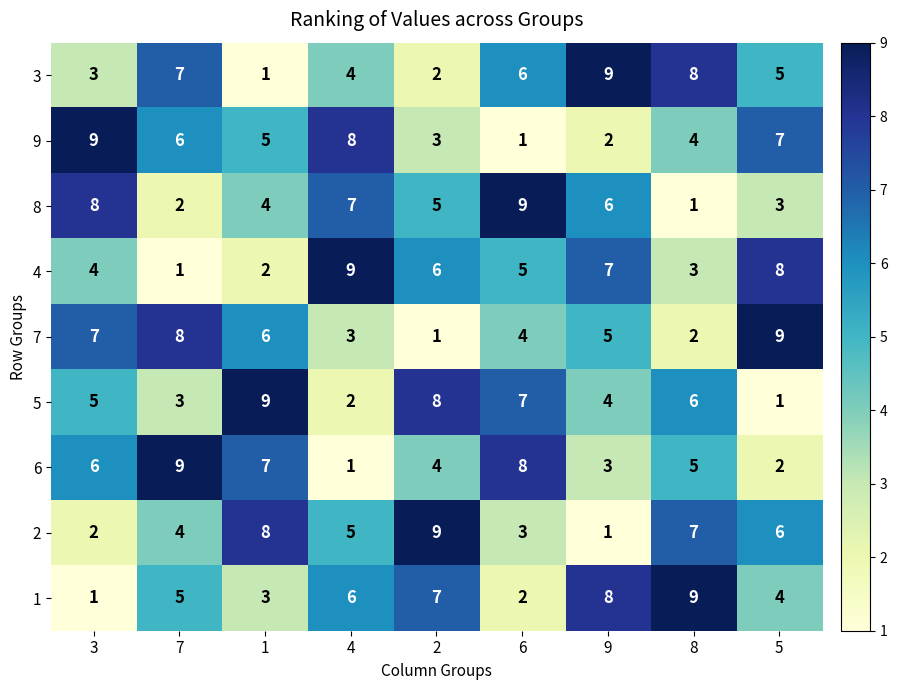

Count the 3 values in the range 3 to 7.

5